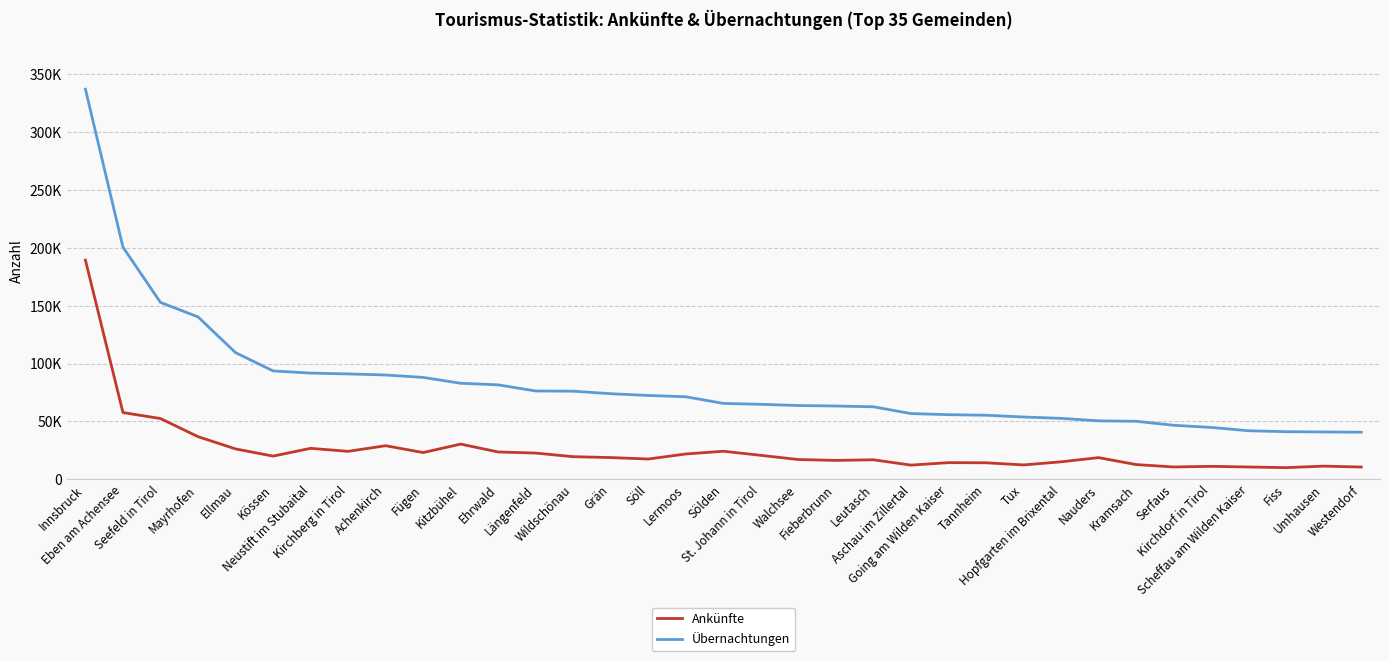

At which label is Ankünfte closest to 99701?

Eben am Achensee